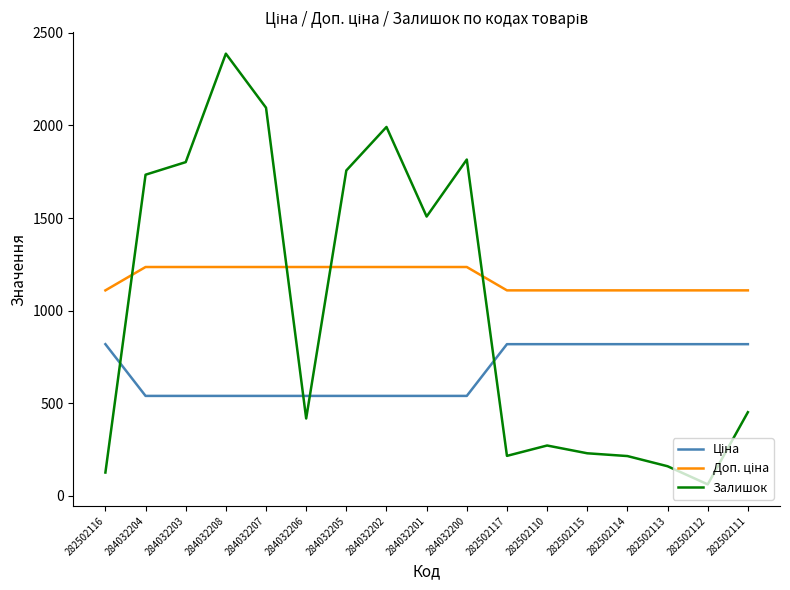

In Залишок, how many points are lower than both neighbors (excluding endpoints)?

4